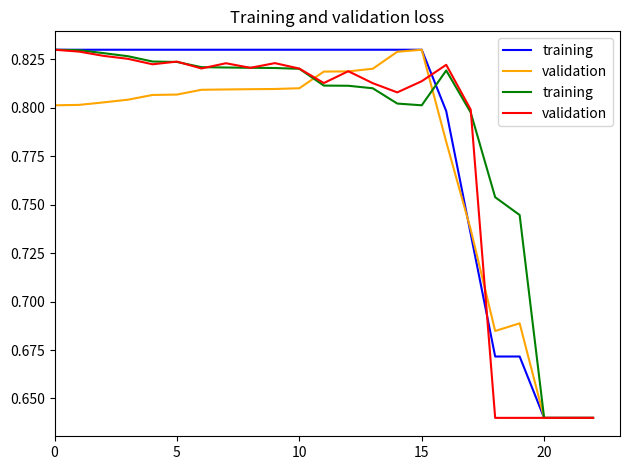

Which category has the lowest value in the training series?

20